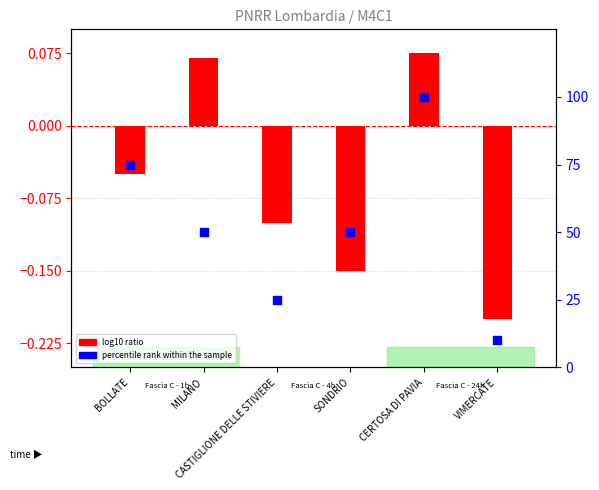

What are all the series names shown in the legend?

log10 ratio, percentile rank within the sample